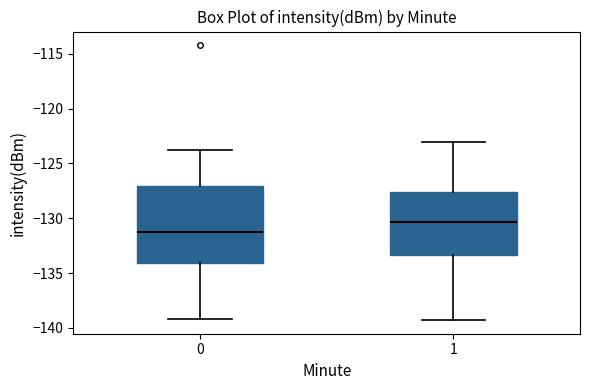

Reading left to right, read every box against the y-axis: the position of its median line, the range the box covers, and the ends of its whiskers. The values are not printed on the chart, so give them approximately, as read against the axis.

0: median -131.5, box -134.0 to -127.0, whiskers -139.0 to -124.0
1: median -130.5, box -133.5 to -127.5, whiskers -139.5 to -123.0